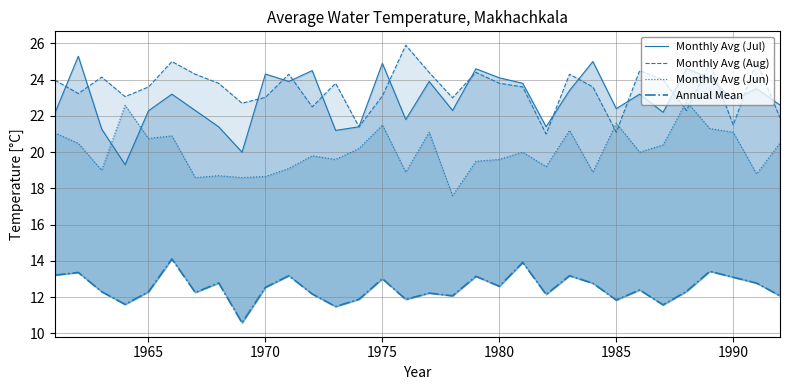

Is it true that Annual Mean equals 5.5 at 31?

False